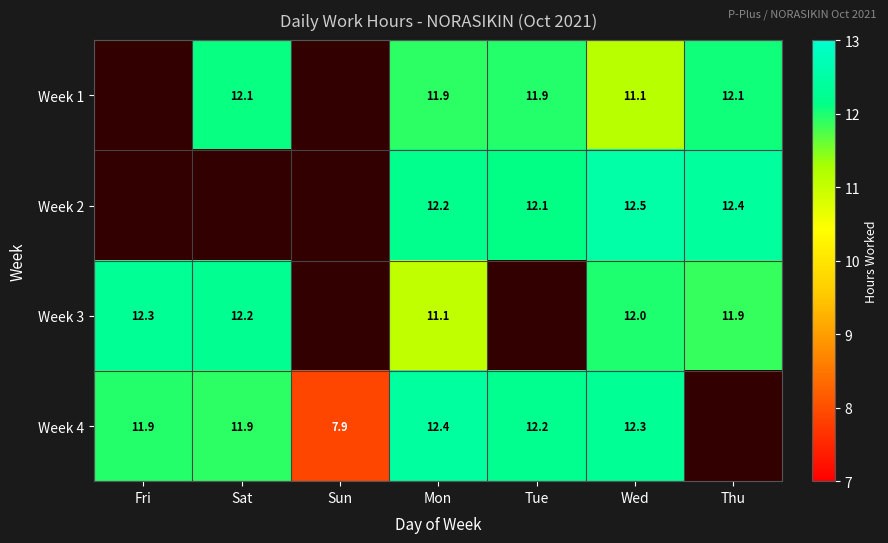

Rank the categories by Week 4 value from lowest to highest.

Sun, Sat, Fri, Tue, Wed, Mon, Thu